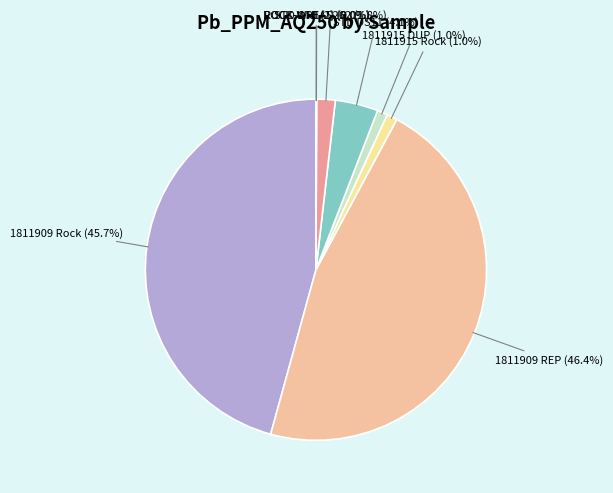

Is there a majority slice in this chart?

No